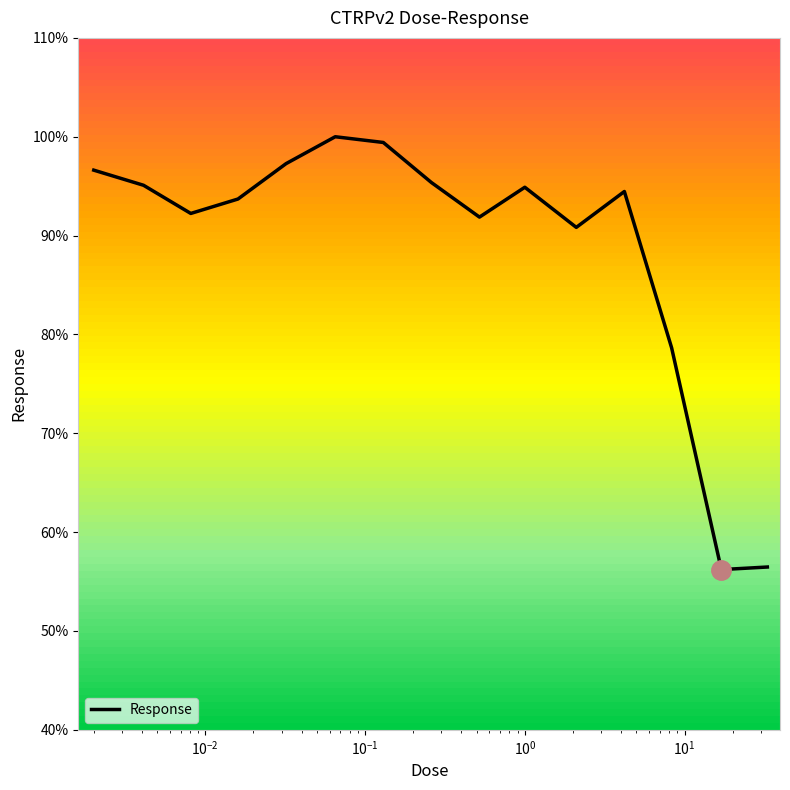

What is the difference between the maximum and second lowest values?

43.5